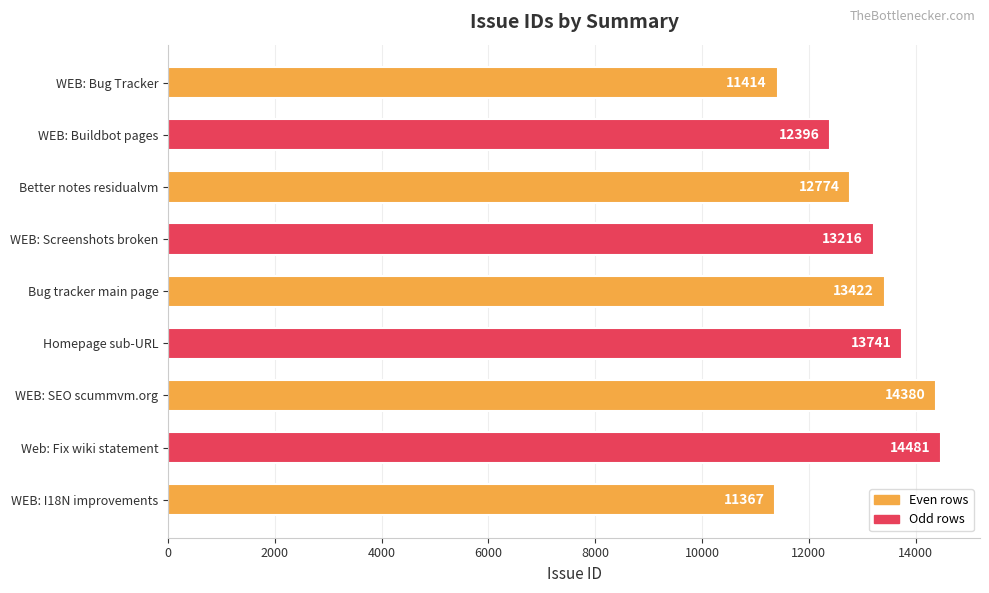

Reading bottom to top, extract all data points from this chart.

11367	14481	14380	13741	13422	13216	12774	12396	11414